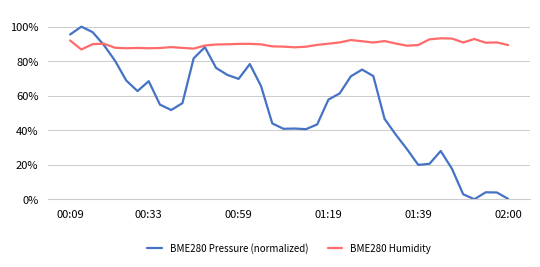

Which series has the largest total across all categories?

BME280 Humidity